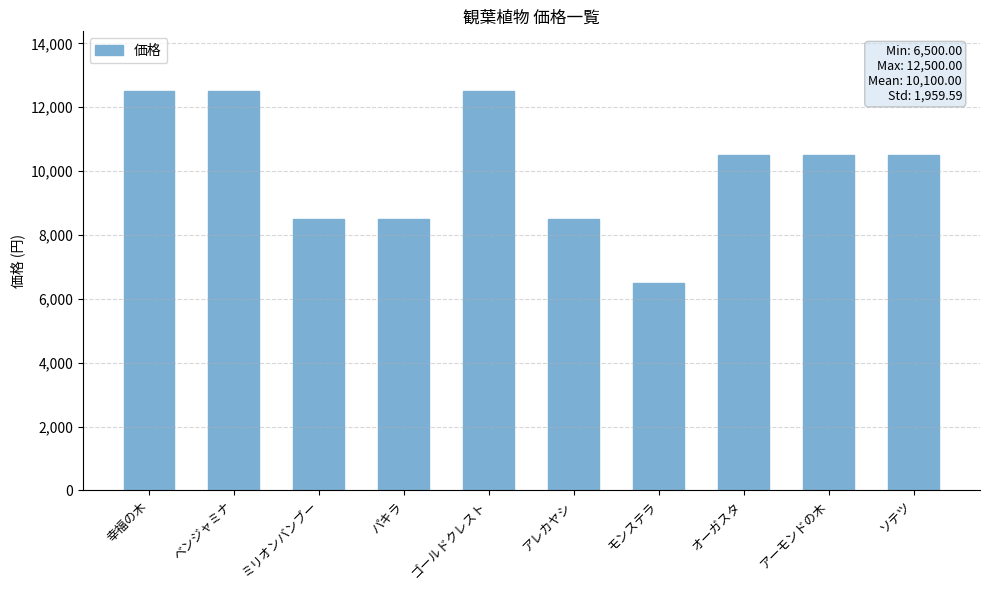

Between ベンジャミナ and モンステラ, which is larger?

ベンジャミナ